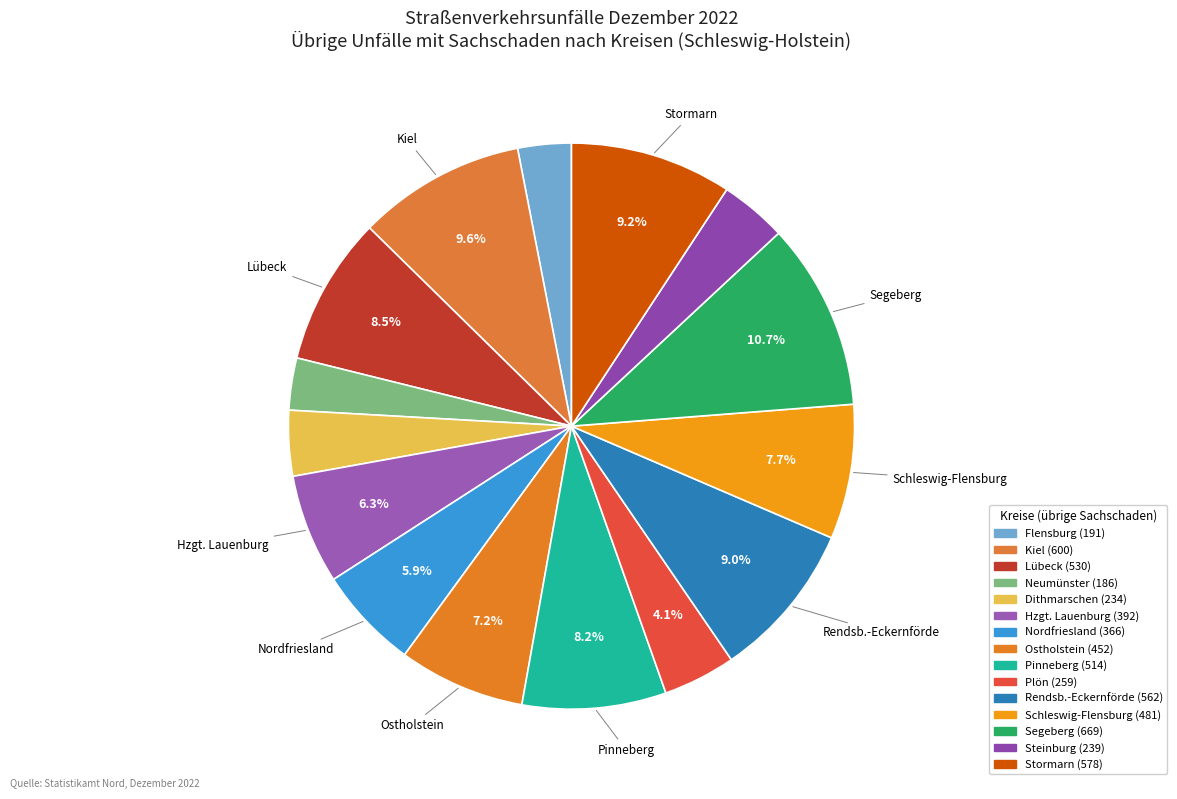

Count the number of slices in the pie.

15